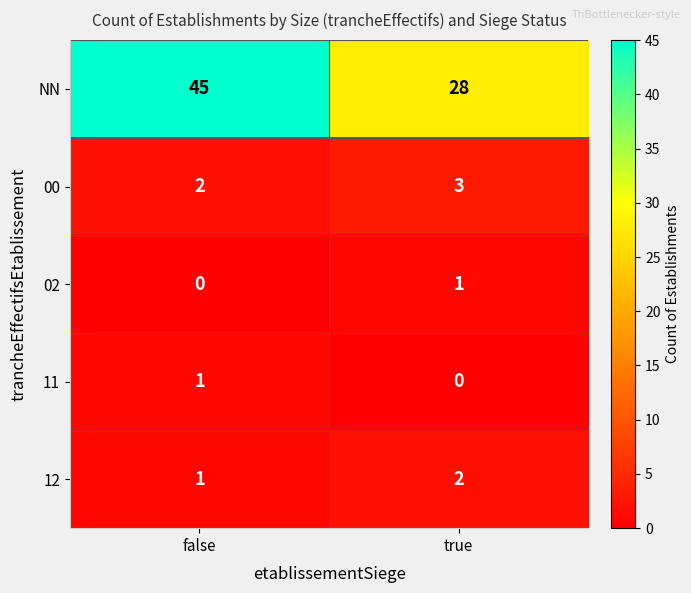

Reading left to right, transcribe all the data shown in this chart.

NN: 45	28
00: 2	3
02: 0	1
11: 1	0
12: 1	2